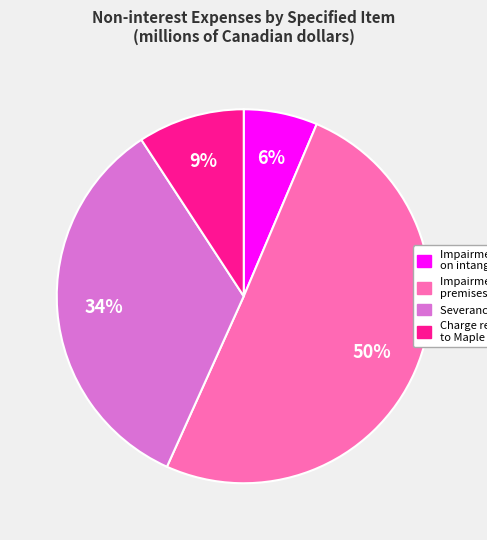

Does any single category account for the majority?

Yes